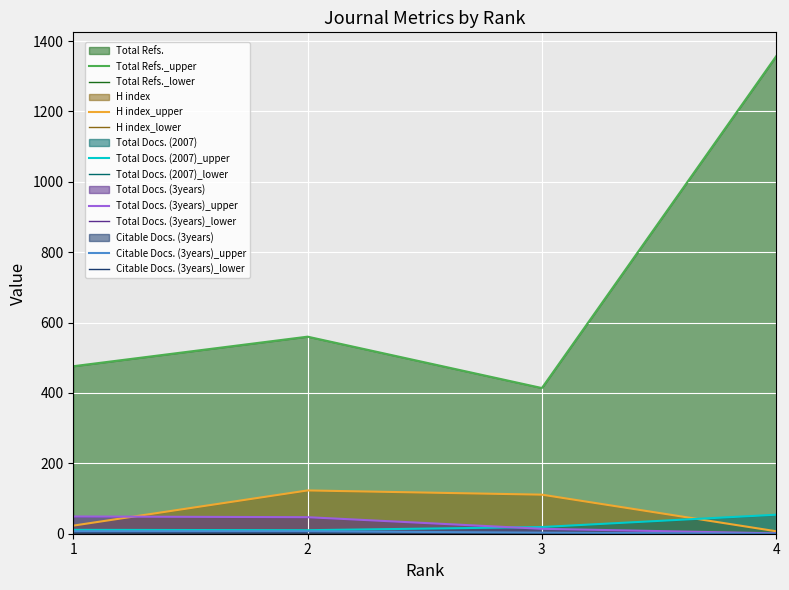

What is the total value across all series at 1?

566